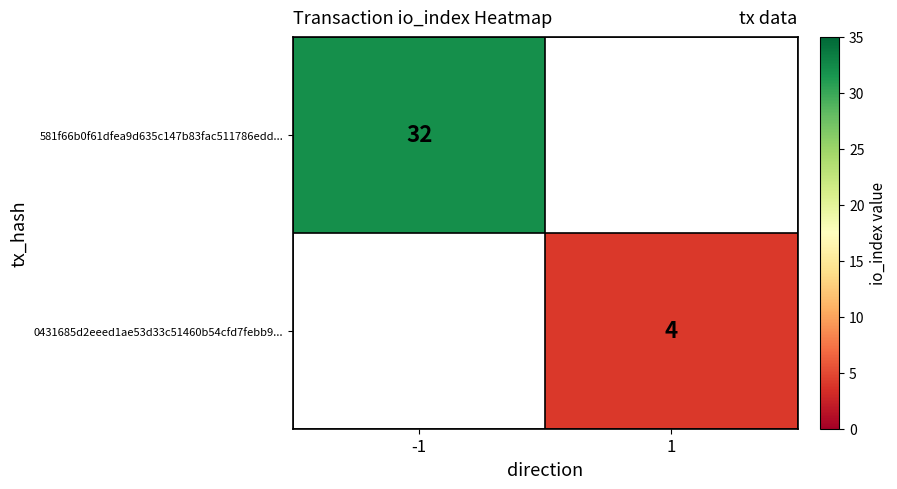

At how many categories does at least one series exceed 7?

1